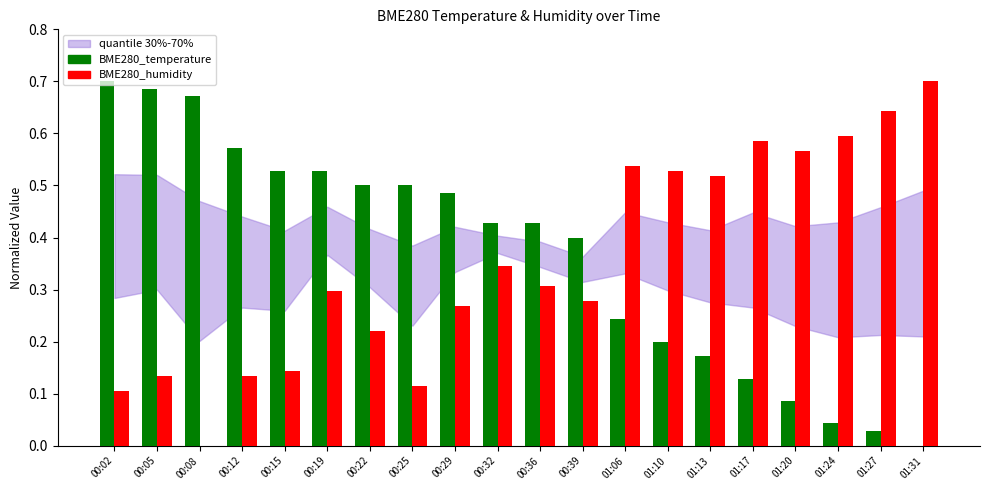

Is the value of BME280_humidity at 01:24 greater than the value of BME280_temperature at 00:02?

No